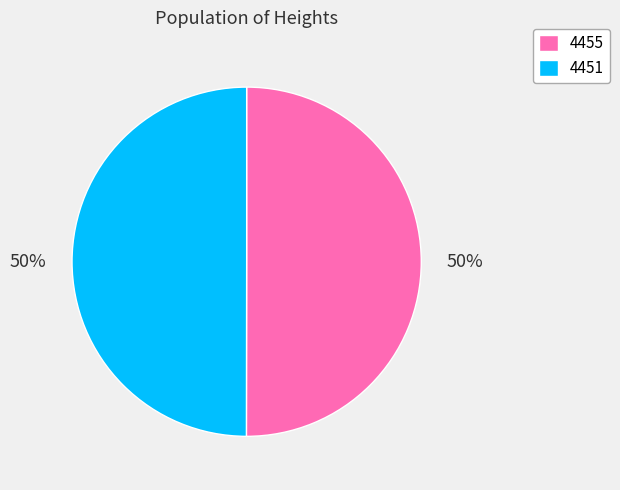

What is the ratio of the value at 4455 to the value at 4451?

1.0